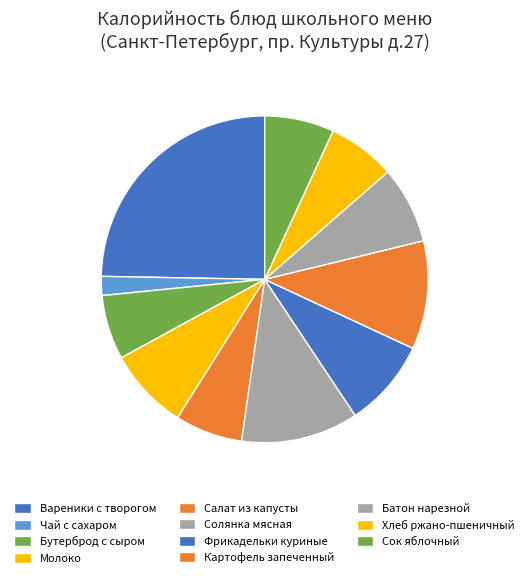

To the nearest percent, what is the average slice percentage?

9%